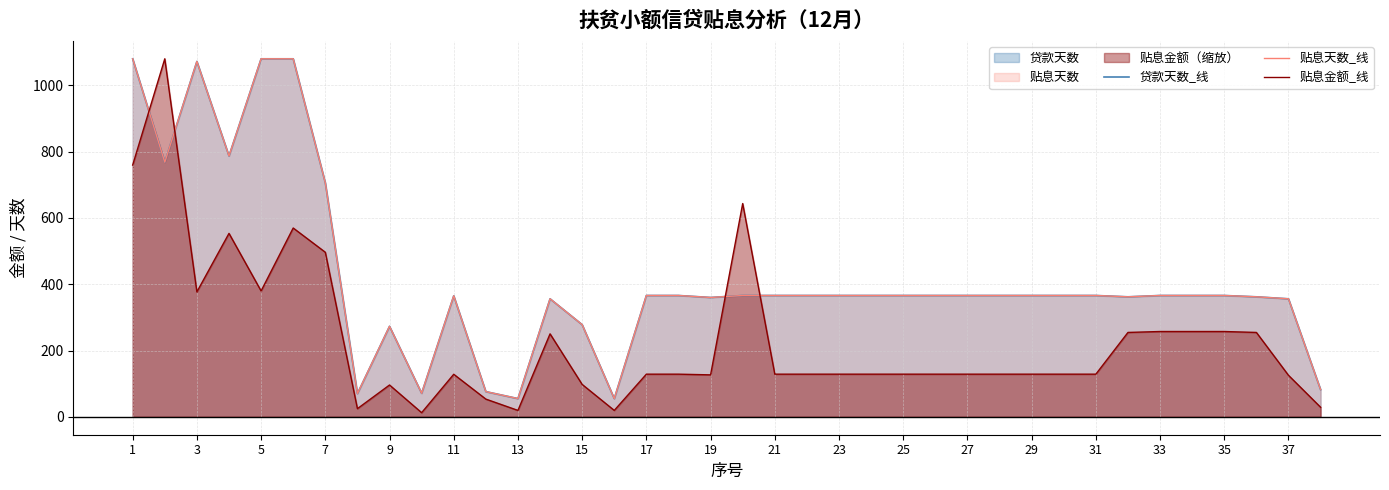

At 27, list the series in order from smallest to largest.

贴息金额_线, 贷款天数_线, 贴息天数_线